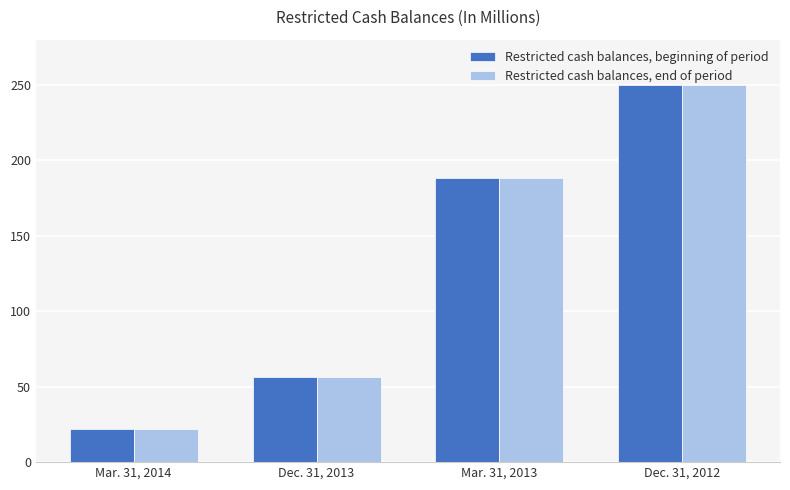

What is the approximate value of Restricted cash balances, end of period at Mar. 31, 2013?

188.5